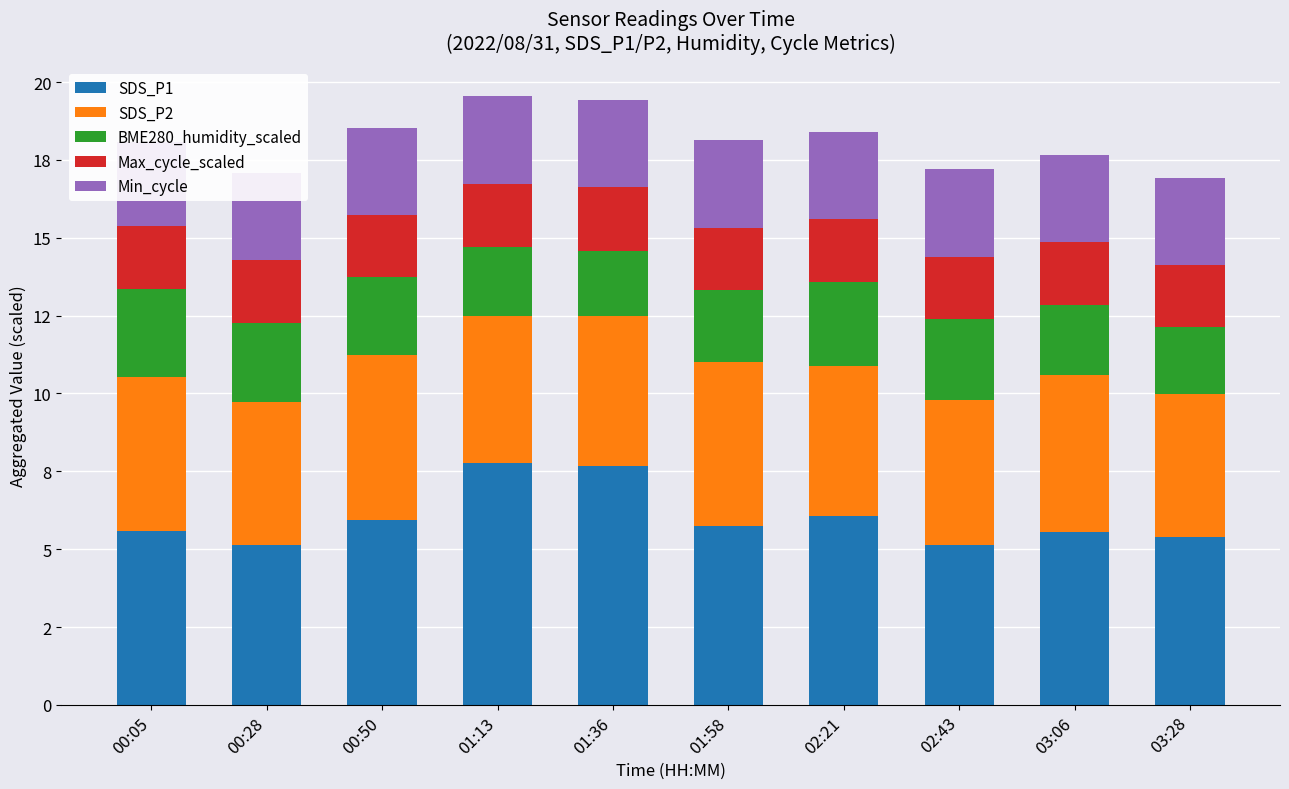

What position from the right is 02:43?

3